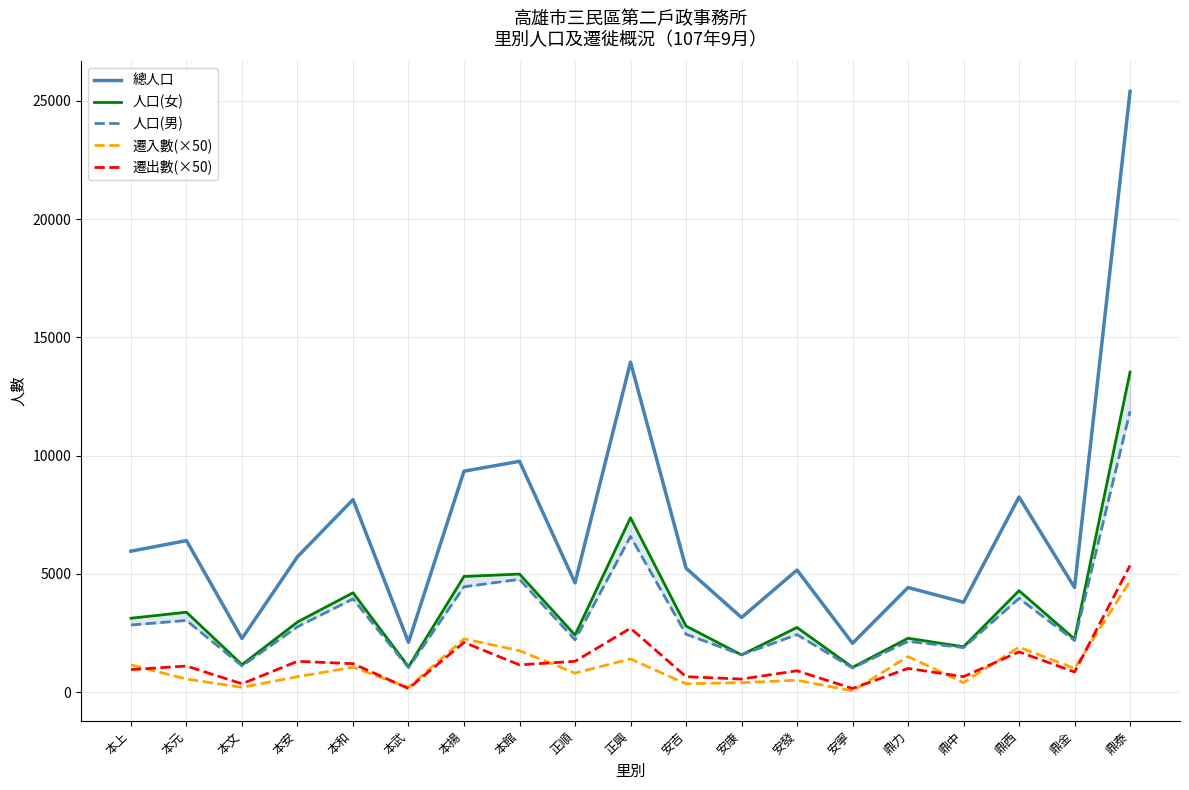

True or false: 總人口 has a value of 9757 at 本館.

True